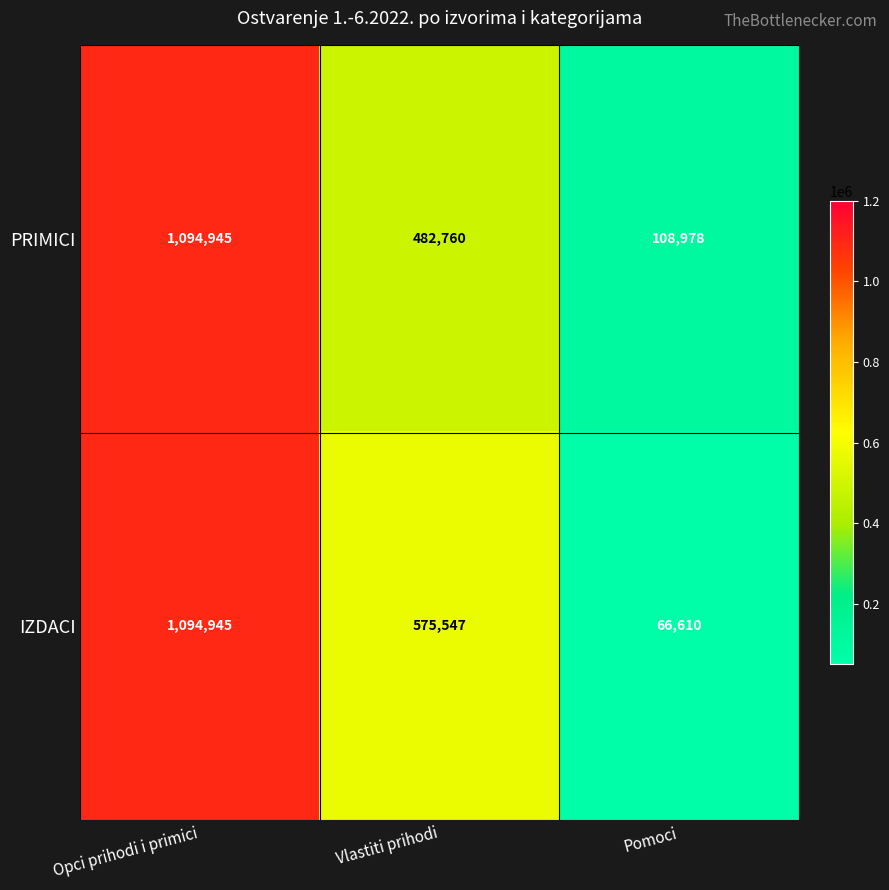

Rank the series by their average value, from lowest to highest.

PRIMICI, IZDACI